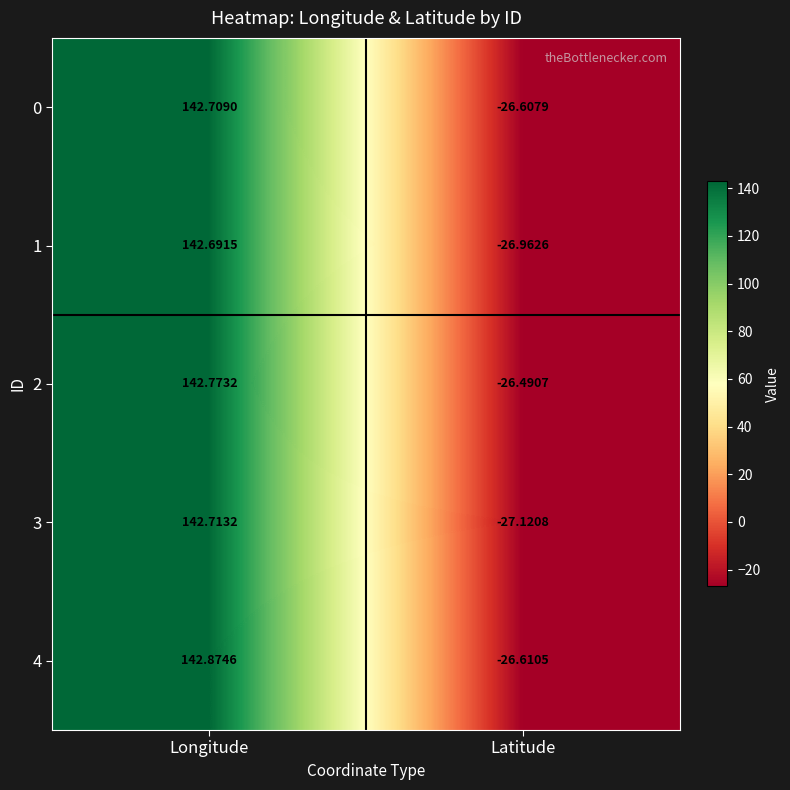

Which series has the largest total across all categories?

2